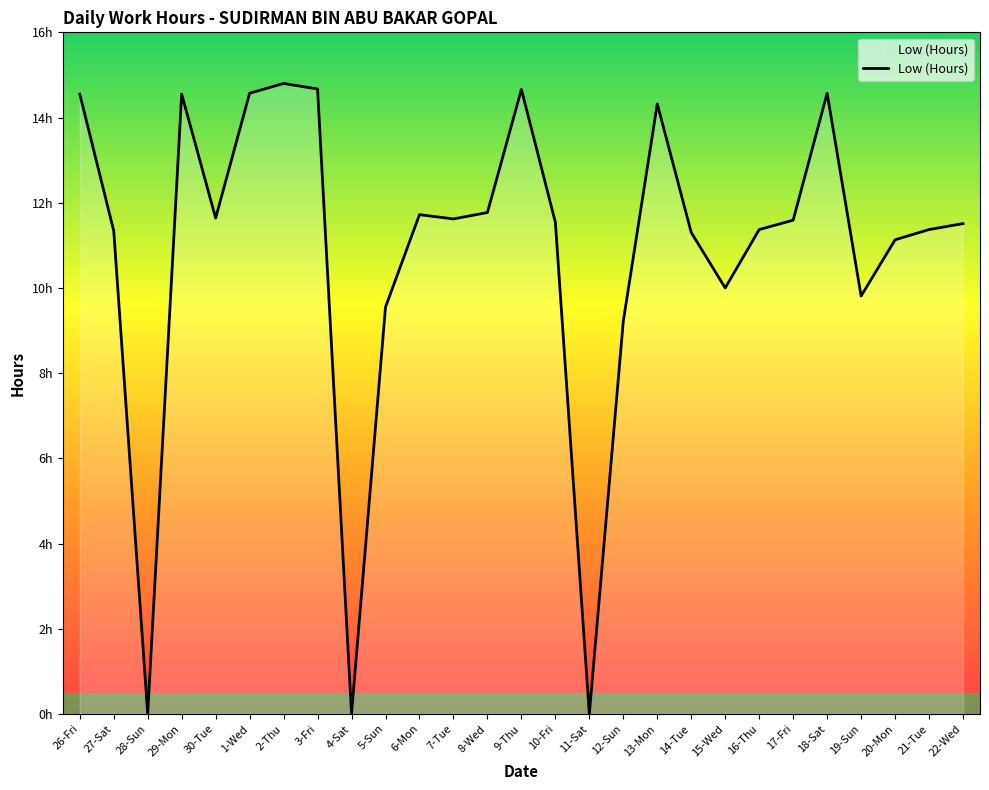

Does the chart display data point markers on the line(s)?

No